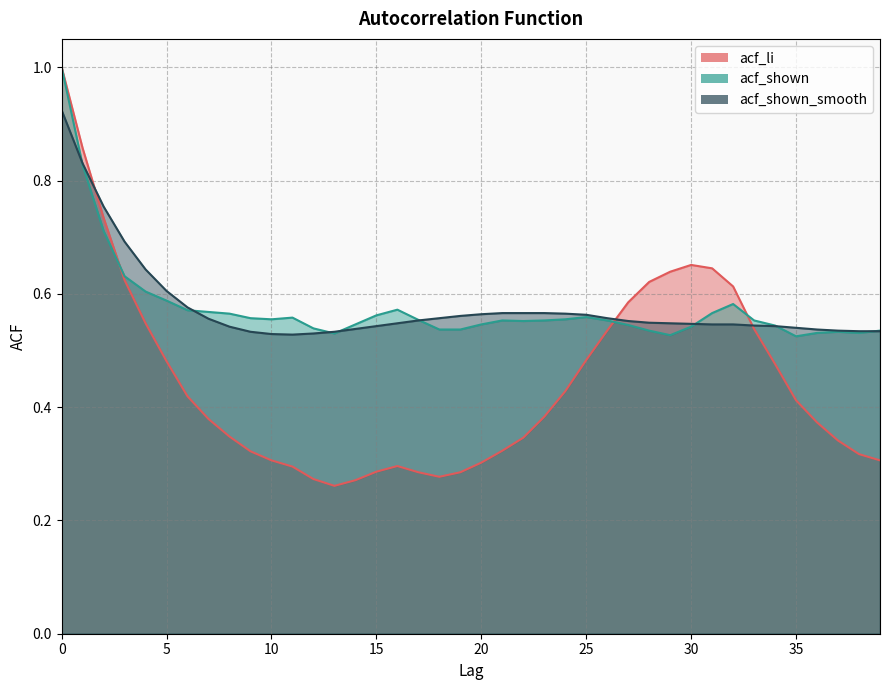

Reading right to left, transcribe all the data shown in this chart.

acf_li: 39=0.3	38=0.3	37=0.3	36=0.4	35=0.4	34=0.5	33=0.5	32=0.6	31=0.6	30=0.7	29=0.6	28=0.6	27=0.6	26=0.5	25=0.5	24=0.4	23=0.4	22=0.3	21=0.3	20=0.3	19=0.3	18=0.3	17=0.3	16=0.3	15=0.3	14=0.3	13=0.3	12=0.3	11=0.3	10=0.3	9=0.3	8=0.3	7=0.4	6=0.4	5=0.5	4=0.5	3=0.6	2=0.7	1=0.9	0=1.0
acf_shown: 39=0.5	38=0.5	37=0.5	36=0.5	35=0.5	34=0.5	33=0.6	32=0.6	31=0.6	30=0.5	29=0.5	28=0.5	27=0.5	26=0.6	25=0.6	24=0.6	23=0.6	22=0.6	21=0.6	20=0.5	19=0.5	18=0.5	17=0.6	16=0.6	15=0.6	14=0.5	13=0.5	12=0.5	11=0.6	10=0.6	9=0.6	8=0.6	7=0.6	6=0.6	5=0.6	4=0.6	3=0.6	2=0.7	1=0.8	0=1.0
acf_shown_smooth: 39=0.5	38=0.5	37=0.5	36=0.5	35=0.5	34=0.5	33=0.5	32=0.5	31=0.5	30=0.5	29=0.5	28=0.5	27=0.6	26=0.6	25=0.6	24=0.6	23=0.6	22=0.6	21=0.6	20=0.6	19=0.6	18=0.6	17=0.6	16=0.5	15=0.5	14=0.5	13=0.5	12=0.5	11=0.5	10=0.5	9=0.5	8=0.5	7=0.6	6=0.6	5=0.6	4=0.6	3=0.7	2=0.8	1=0.8	0=0.9